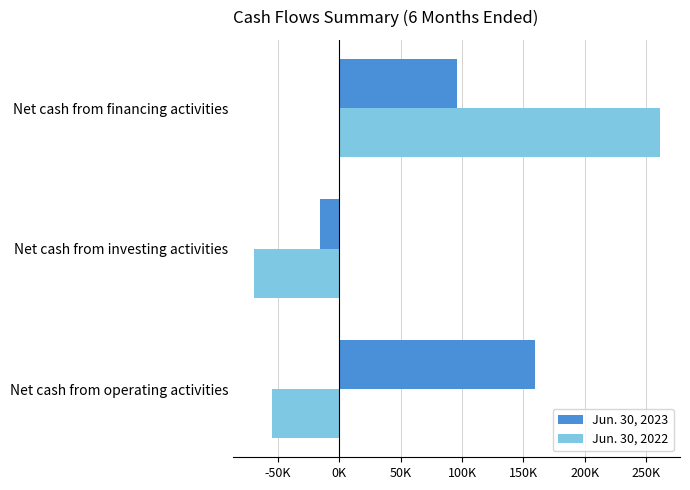

What are all the series names shown in the legend?

Jun. 30, 2023, Jun. 30, 2022